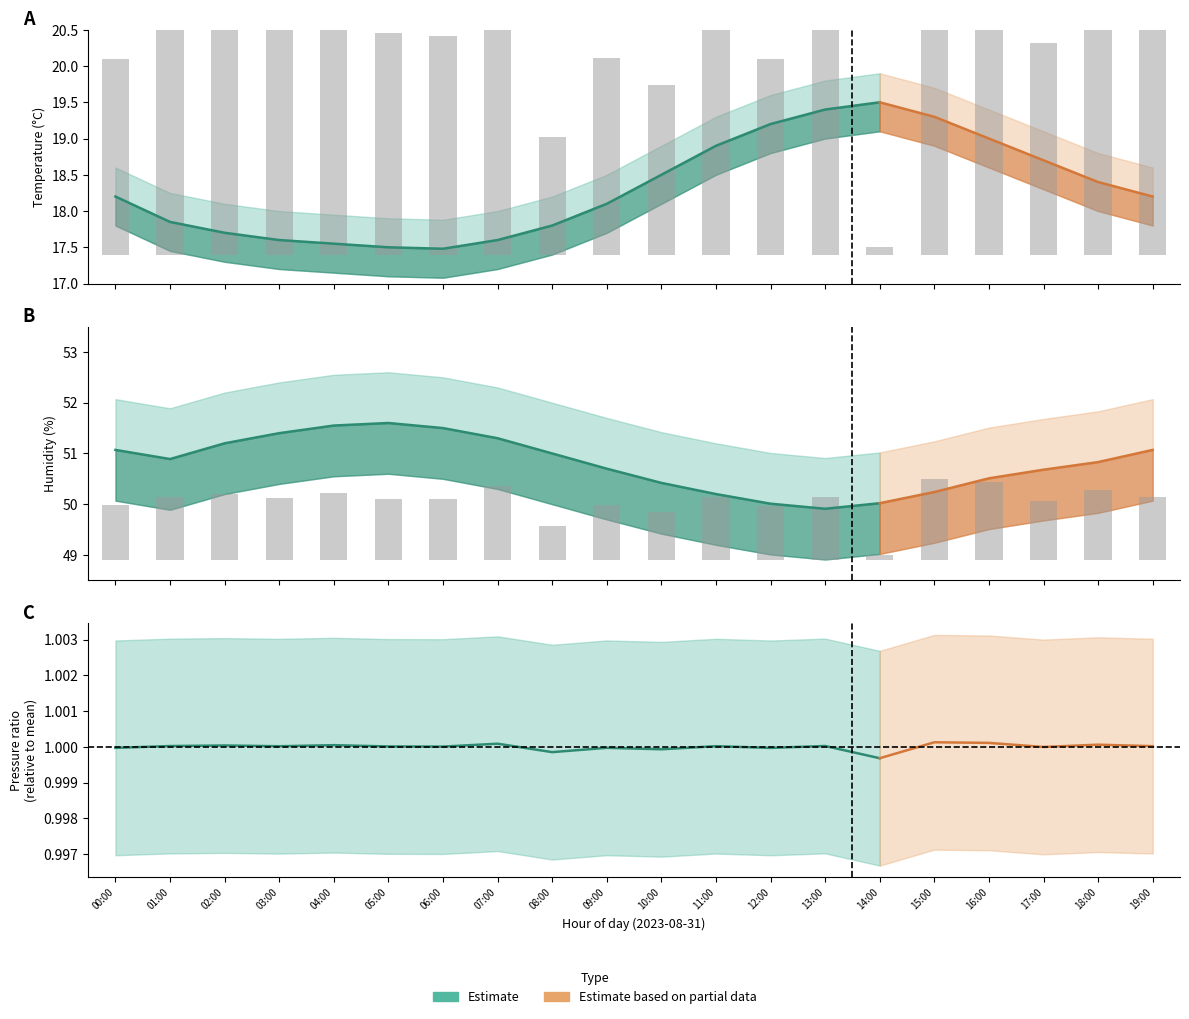

Which series has the largest total across all categories?

humidity_upper